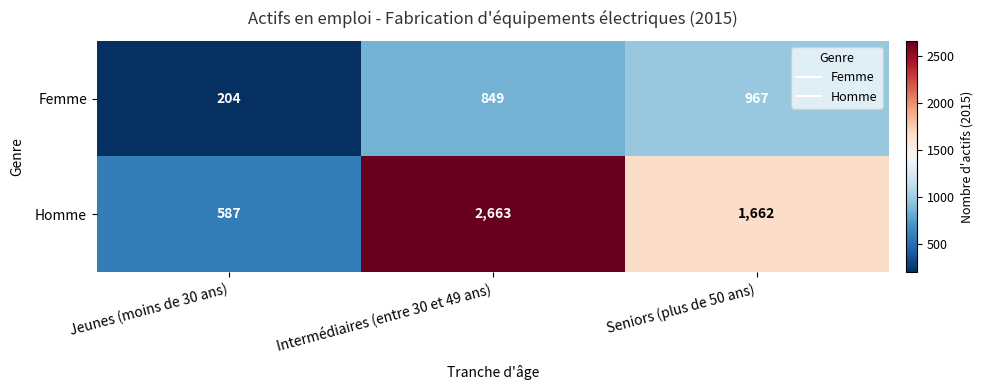

What is the smallest value displayed?

204